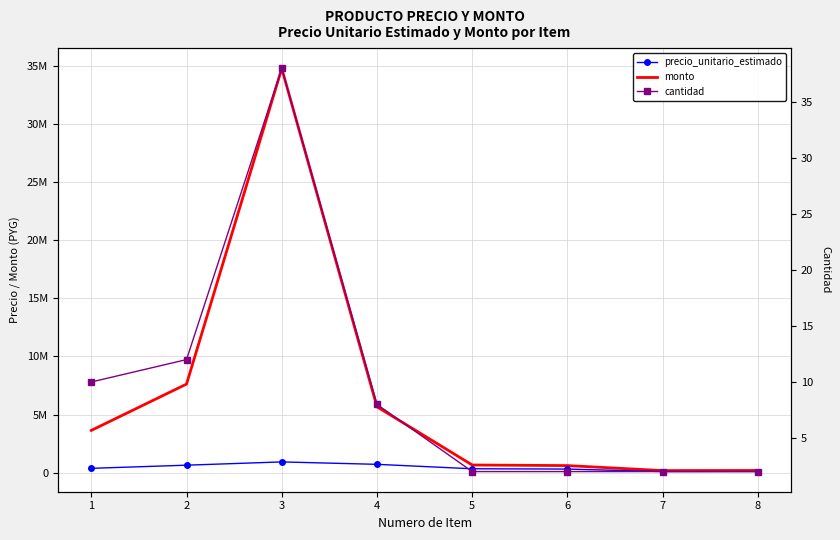

Where does the monto series first go above 3631000?

2